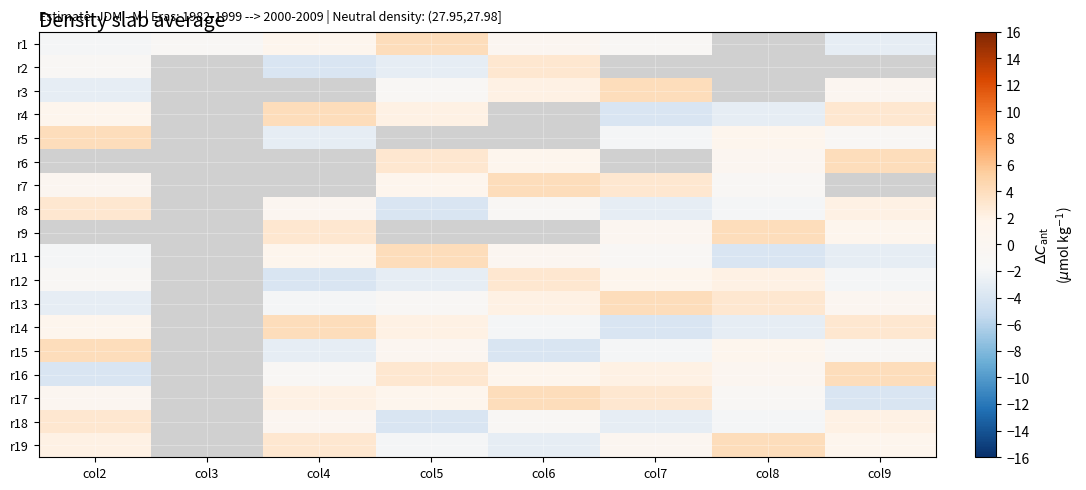

How many data points in r13 are above 0?

3